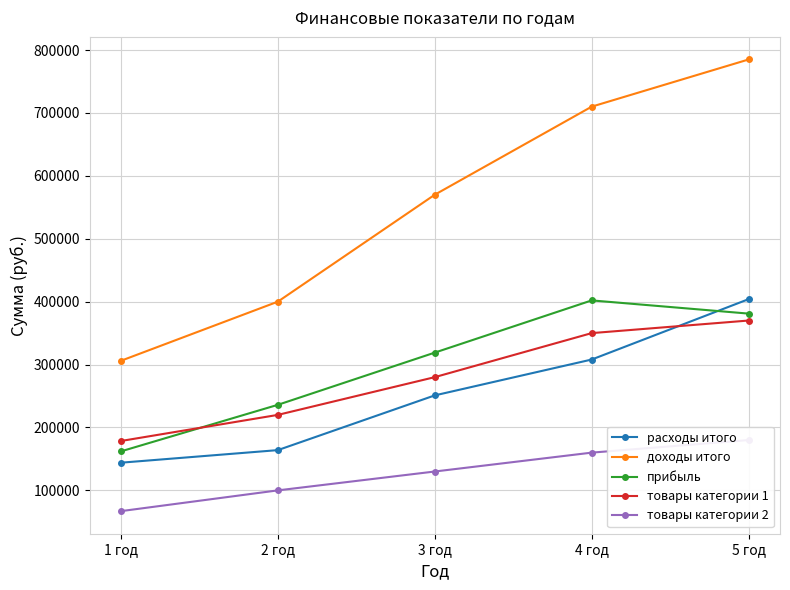

How many data points does each series have?

5